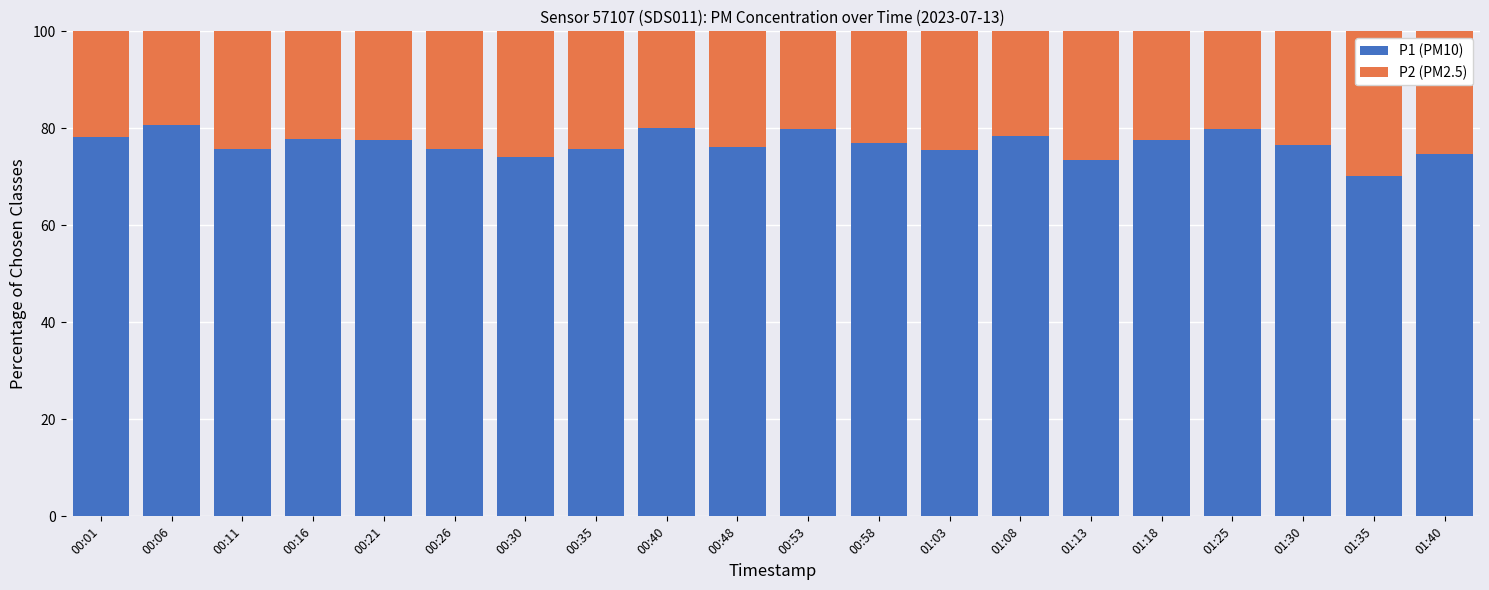

True or false: P1 (PM10) has a value of 73.4 at 01:13.

True